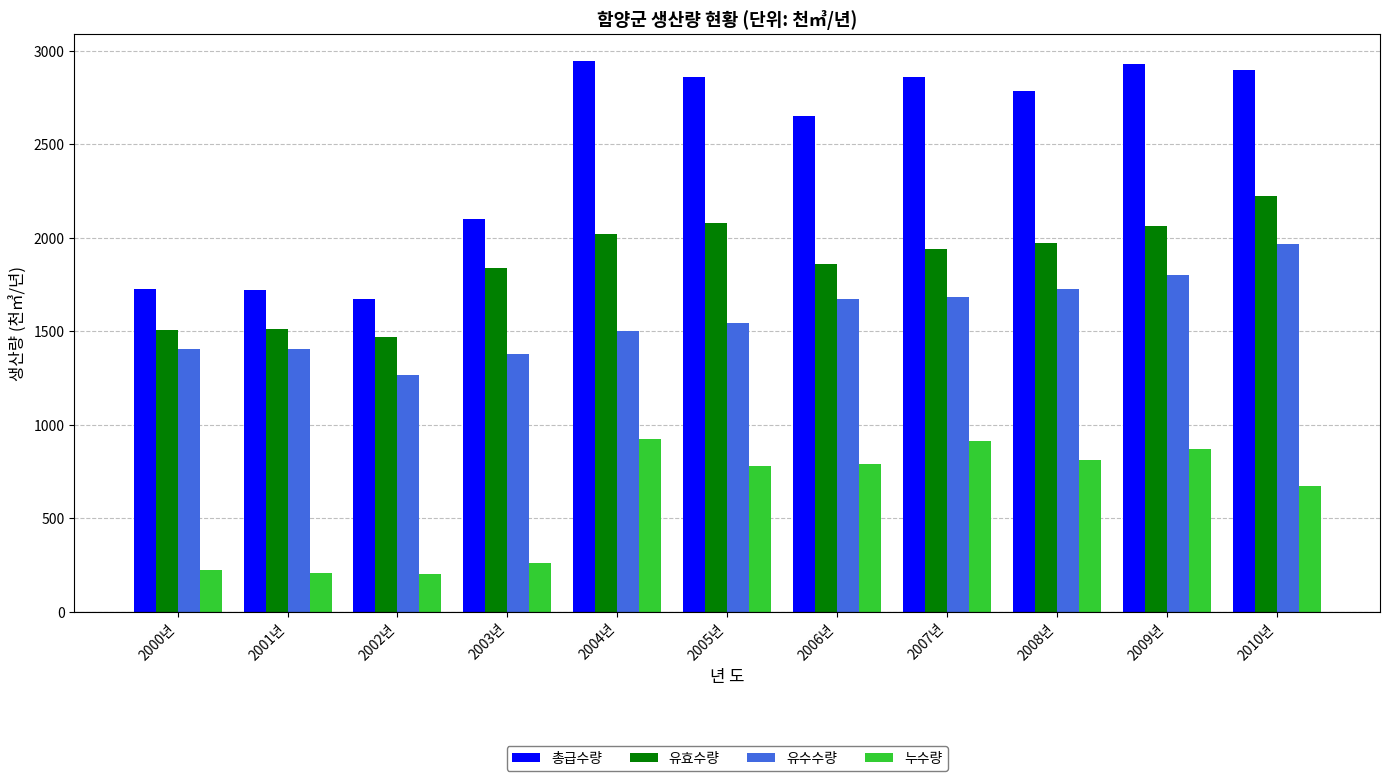

List the series in order of their overall mean, lowest first.

누수량, 유수수량, 유효수량, 총급수량